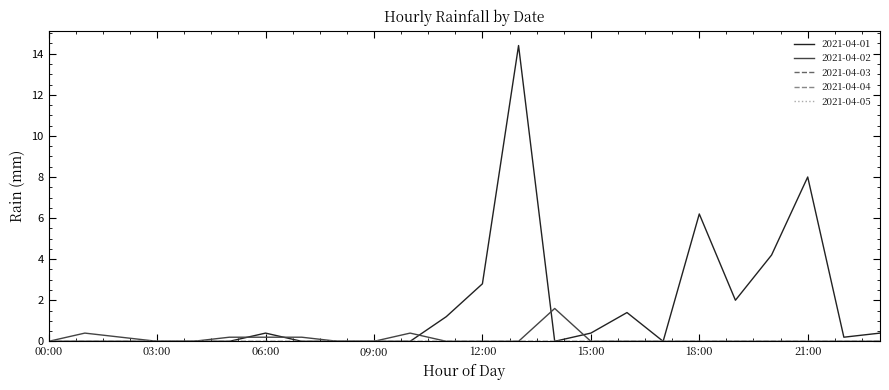

How many lines are shown in the chart?

5